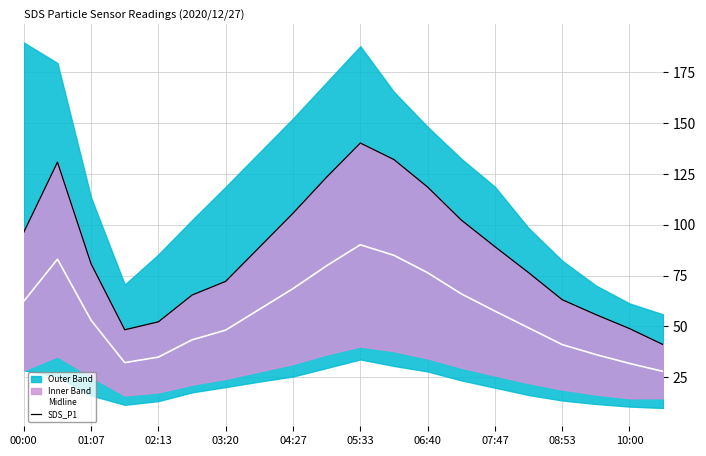

True or false: SDS_P1 and Midline intersect in this chart.

False